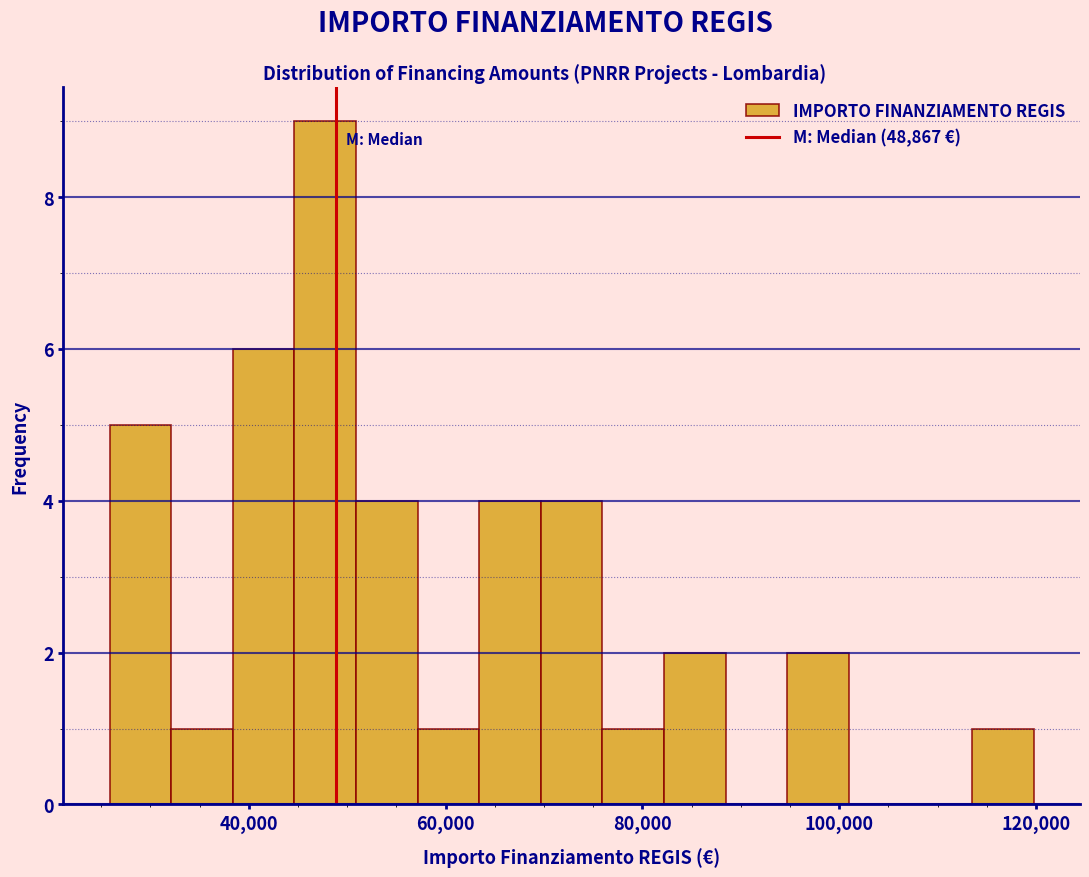

Around what value on the x-axis is the tallest bar? Give the approximate position of its centre, as read against the axis.

48000